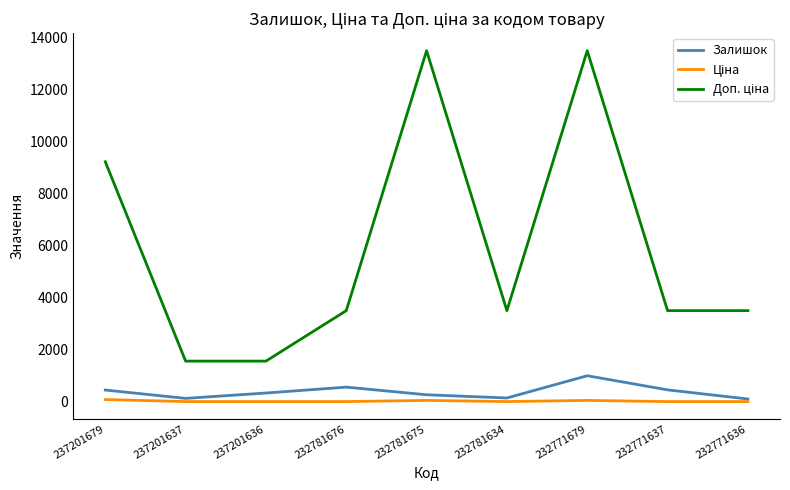

True or false: Залишок has a value of 277.0 at 232781675.

True